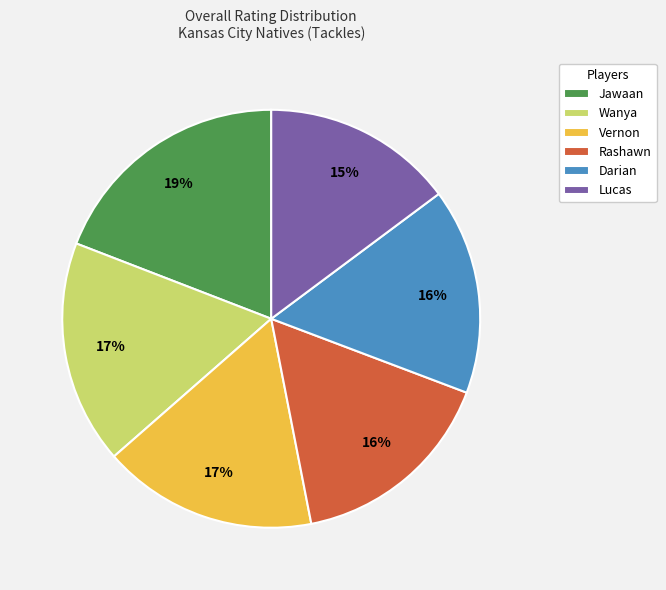

Between Darian and Lucas, which is larger?

Darian